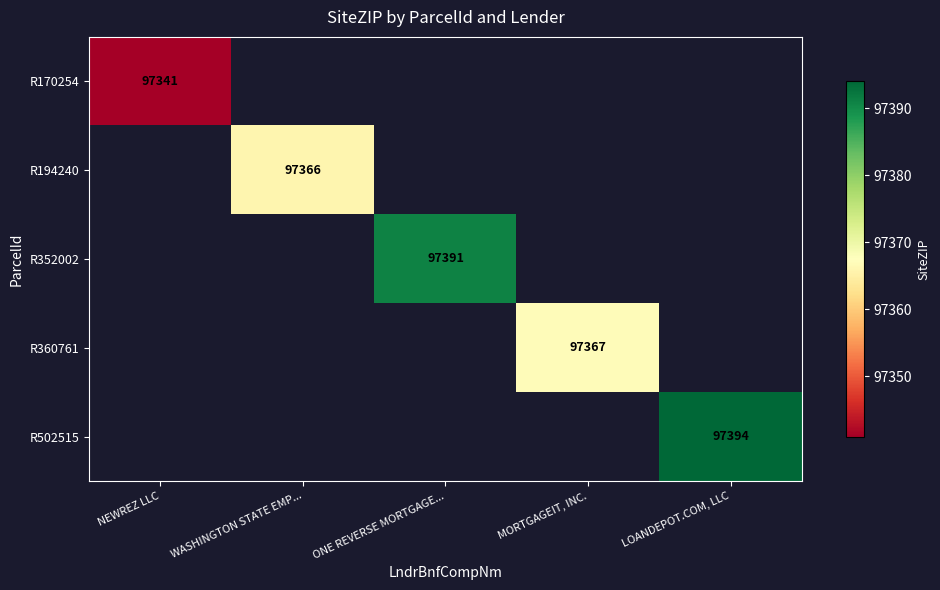

Is it true that R170254 equals 97341 at NEWREZ LLC?

True